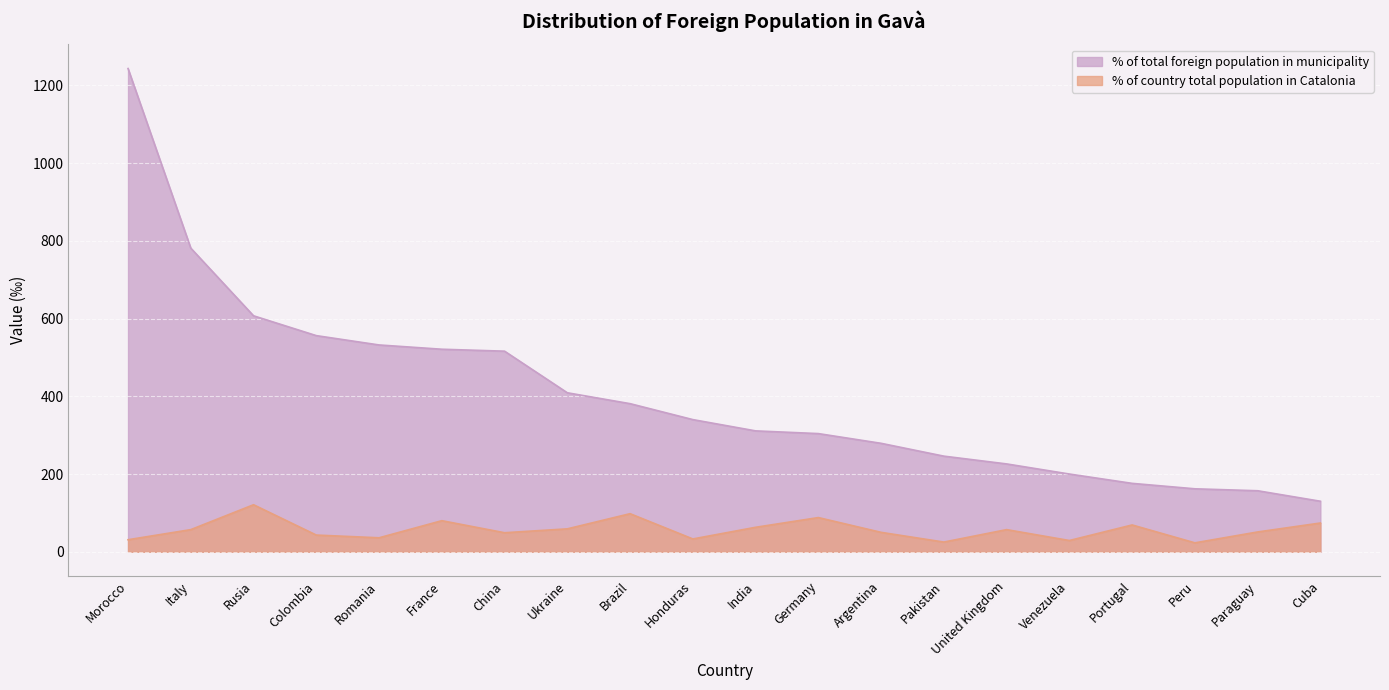

True or false: % of country total population in Catalonia and % of total foreign population in municipality intersect in this chart.

False